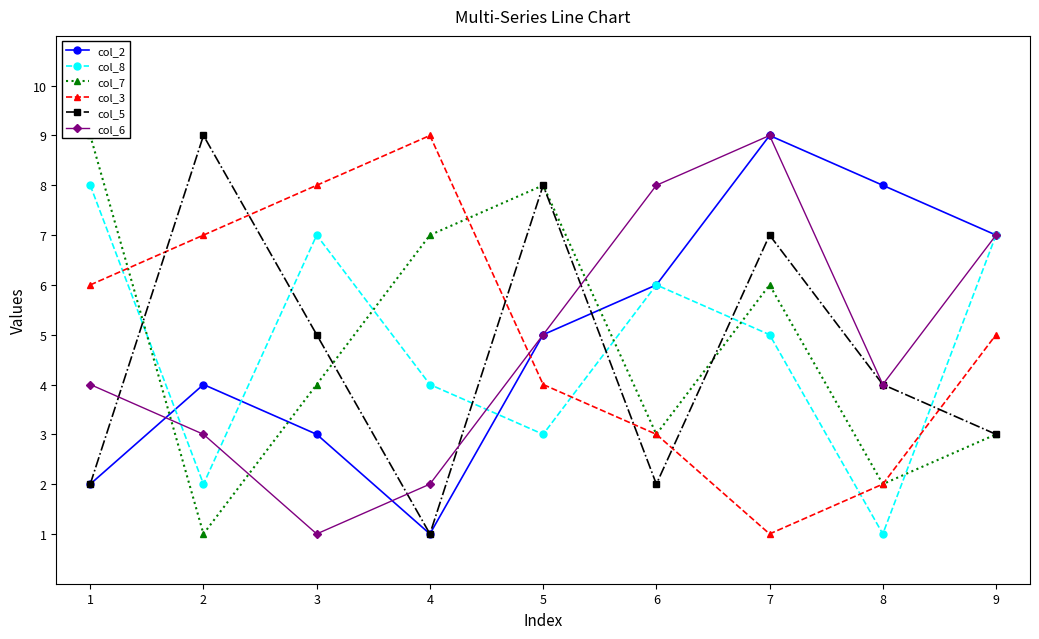

What are all the series names shown in the legend?

col_2, col_8, col_7, col_3, col_5, col_6